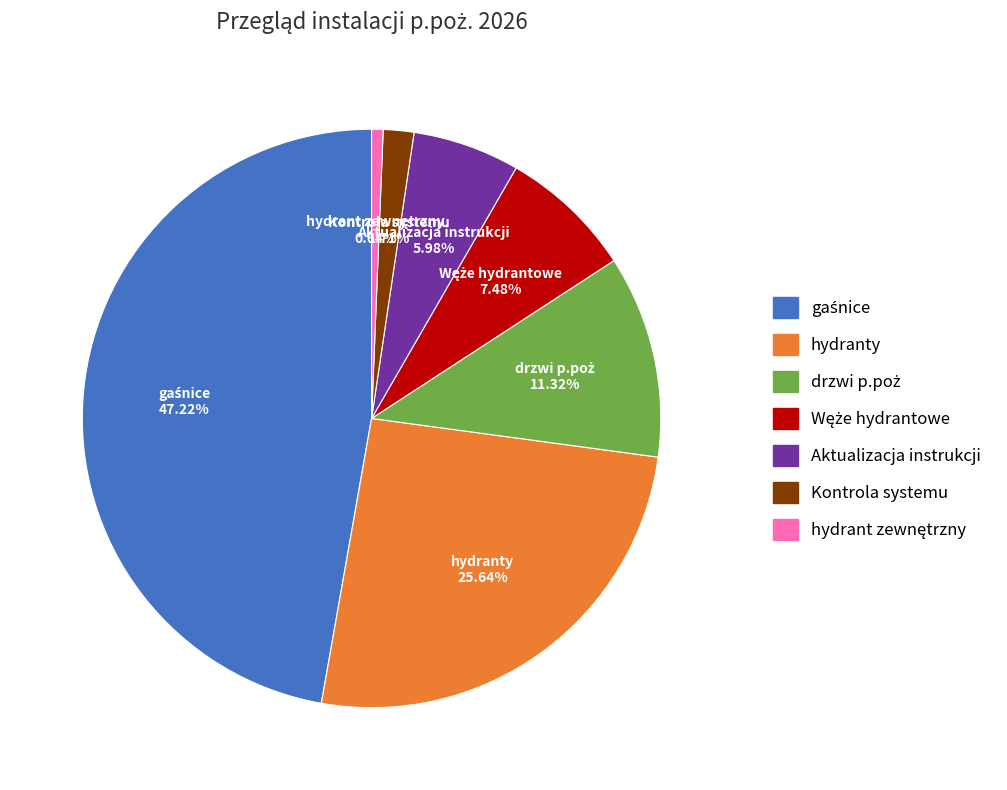

Does any single category account for the majority?

No